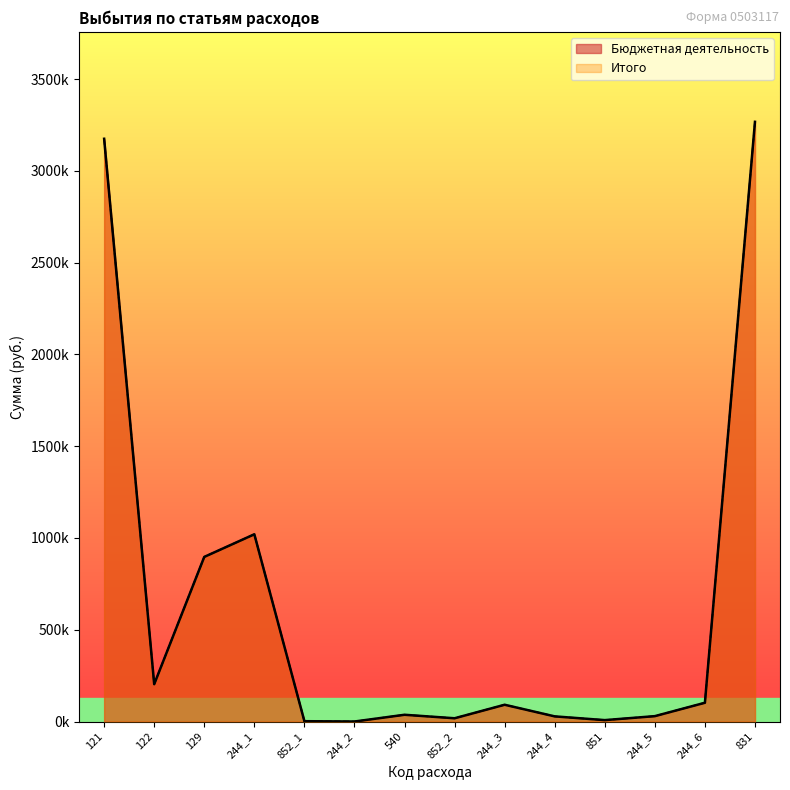

Reading right to left, extract all data points from this chart.

Бюджетная деятельность: 831=3267218.1	244_6=102423.0	244_5=29500.0	851=7852.0	244_4=28200.0	244_3=91584.6	852_2=17963.0	540=36975.0	244_2=200.0	852_1=1991.0	244_1=1020247.9	129=897025.4	122=203564.0	121=3174865.1
Итого: 831=3267218.1	244_6=102423.0	244_5=29500.0	851=7852.0	244_4=28200.0	244_3=91584.6	852_2=17963.0	540=36975.0	244_2=200.0	852_1=1991.0	244_1=1020247.9	129=897025.4	122=203564.0	121=3174865.1